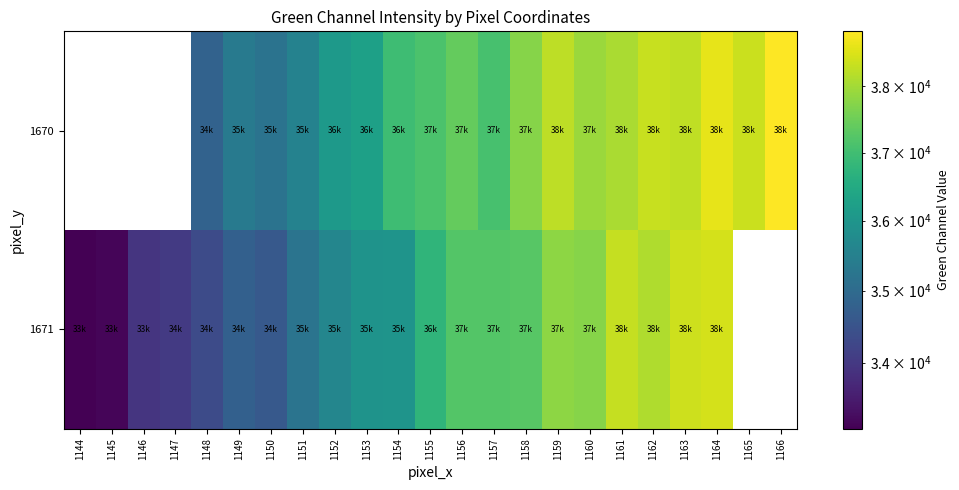

At which label does 1671 reach its peak?

1164